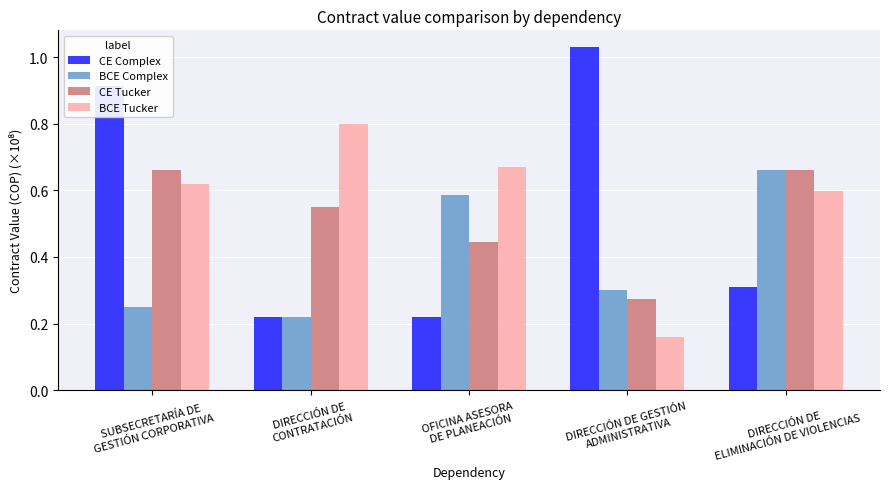

What is the sum of all BCE Tucker values?

2.8